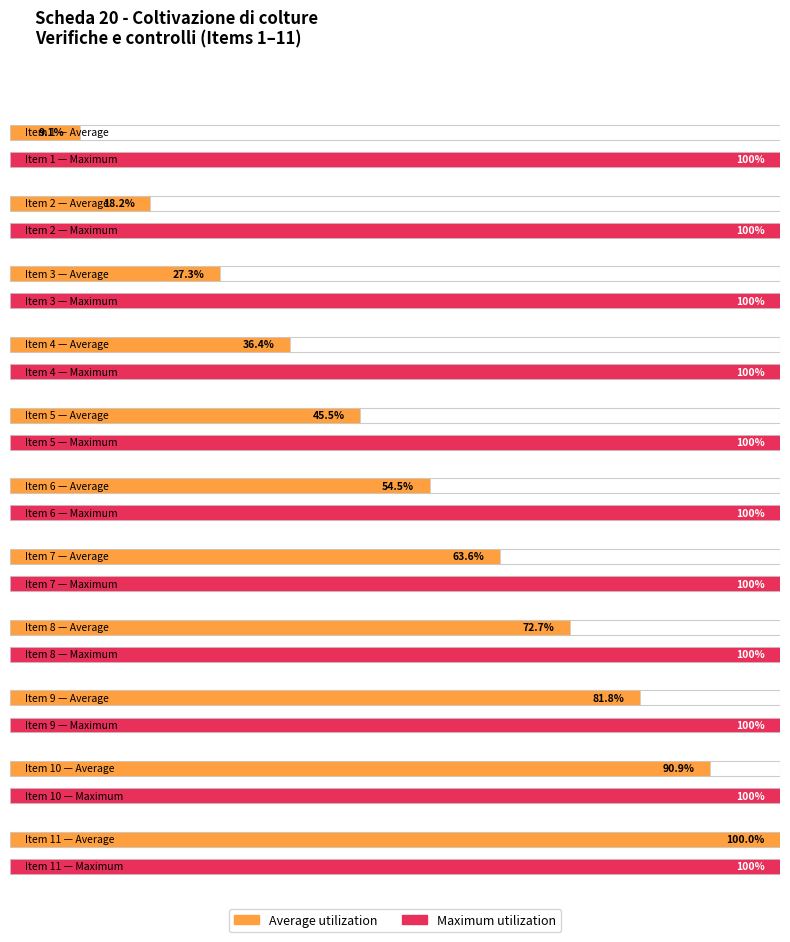

Which label corresponds to the largest value in the chart?

11